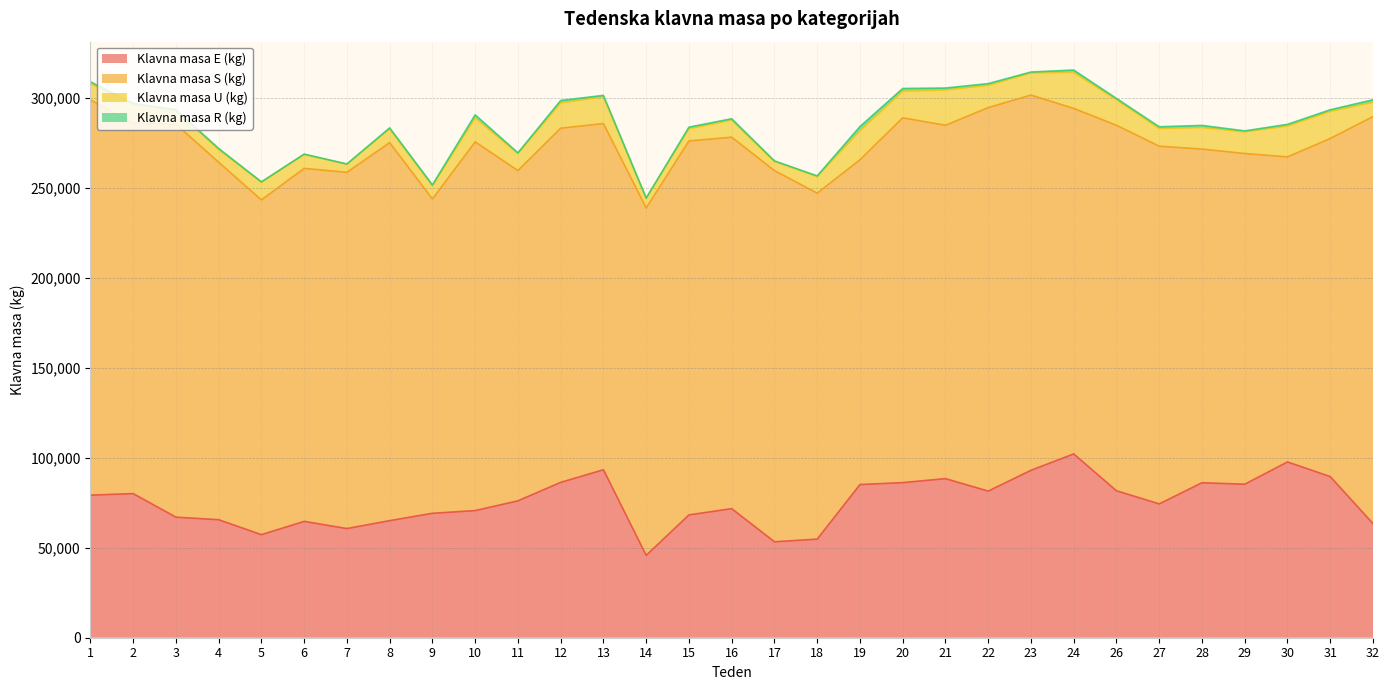

List the series in order of their peak value, lowest first.

Klavna masa R (kg), Klavna masa U (kg), Klavna masa E (kg), Klavna masa S (kg)